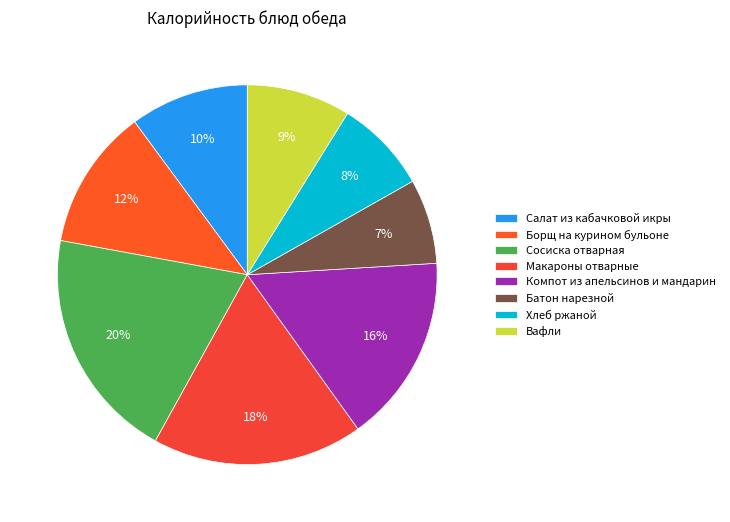

How many segments does this pie chart have?

8